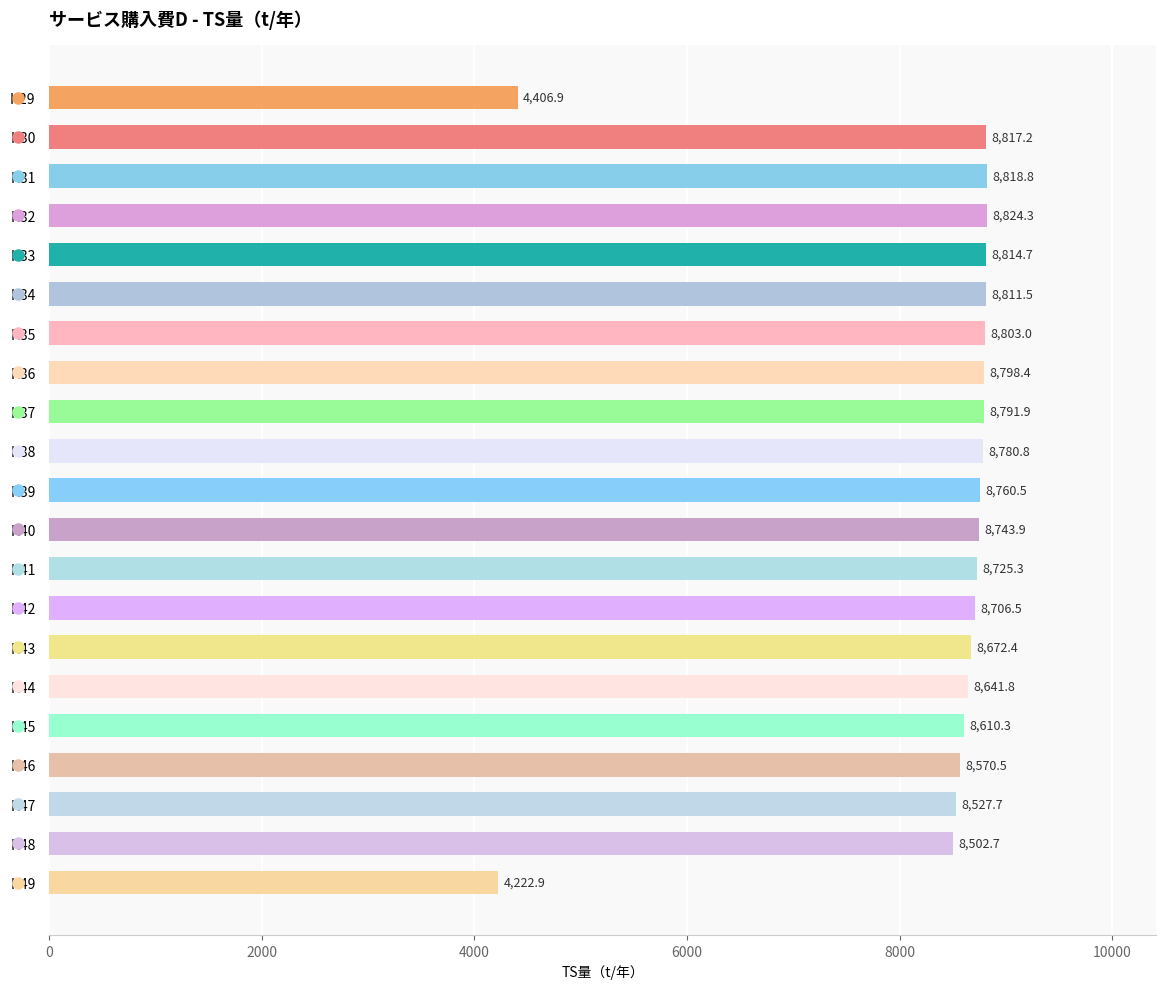

List the labels in order of value, largest first.

H32, H31, H30, H33, H34, H35, H36, H37, H38, H39, H40, H41, H42, H43, H44, H45, H46, H47, H48, H29, H49